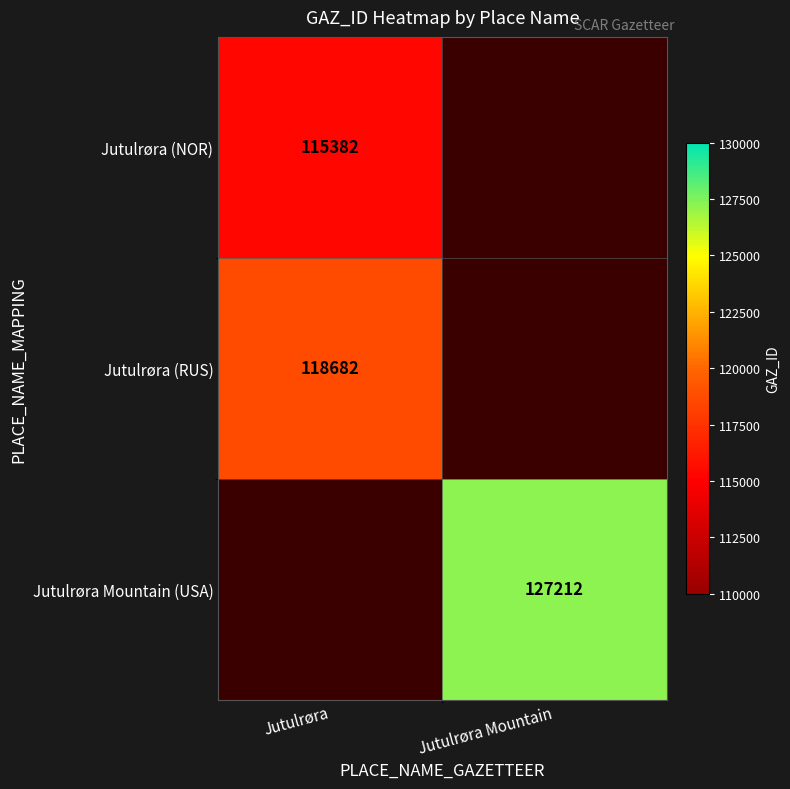

The Jutulrøra Mountain (USA) series shows 208683 at Jutulrøra Mountain. True or false?

False